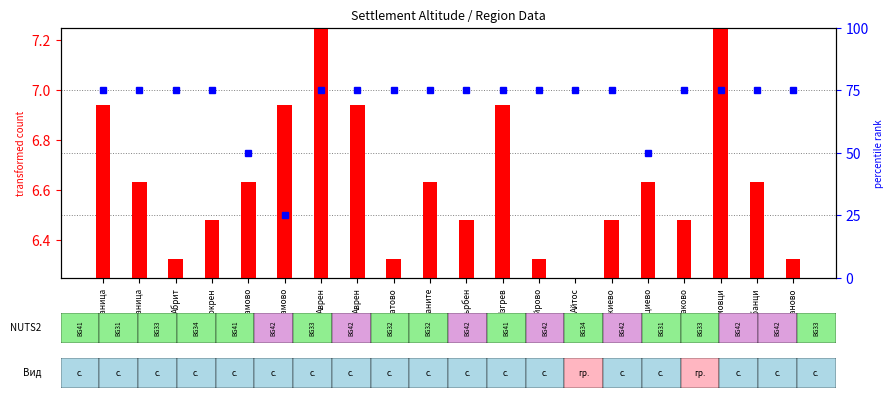

Rank the series by their maximum value, from lowest to highest.

transformed count, percentile rank within the sample